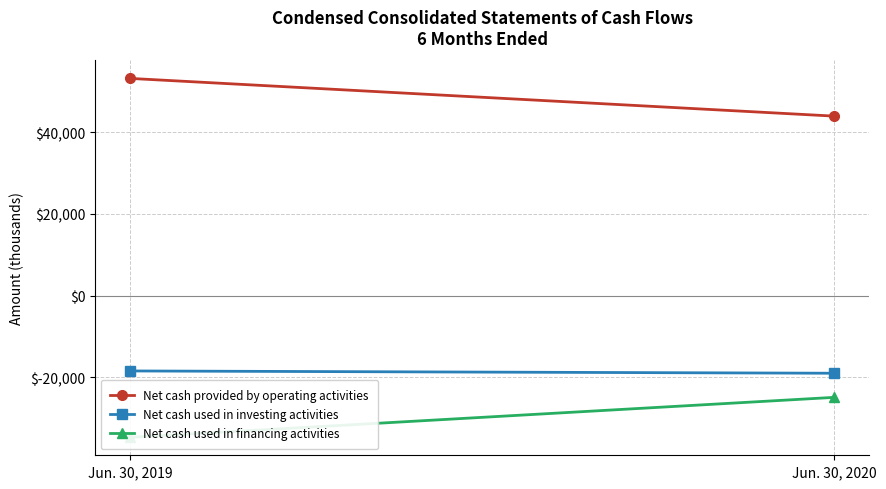

Rank the series at Jun. 30, 2019 from highest to lowest value.

Net cash provided by operating activities, Net cash used in investing activities, Net cash used in financing activities